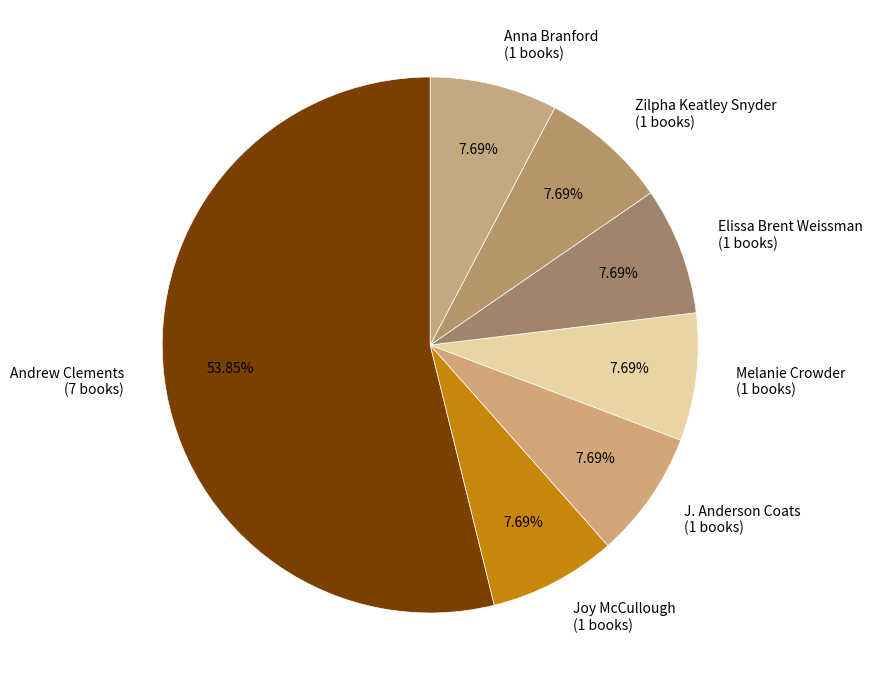

What is the largest slice in the pie chart?

Andrew Clements